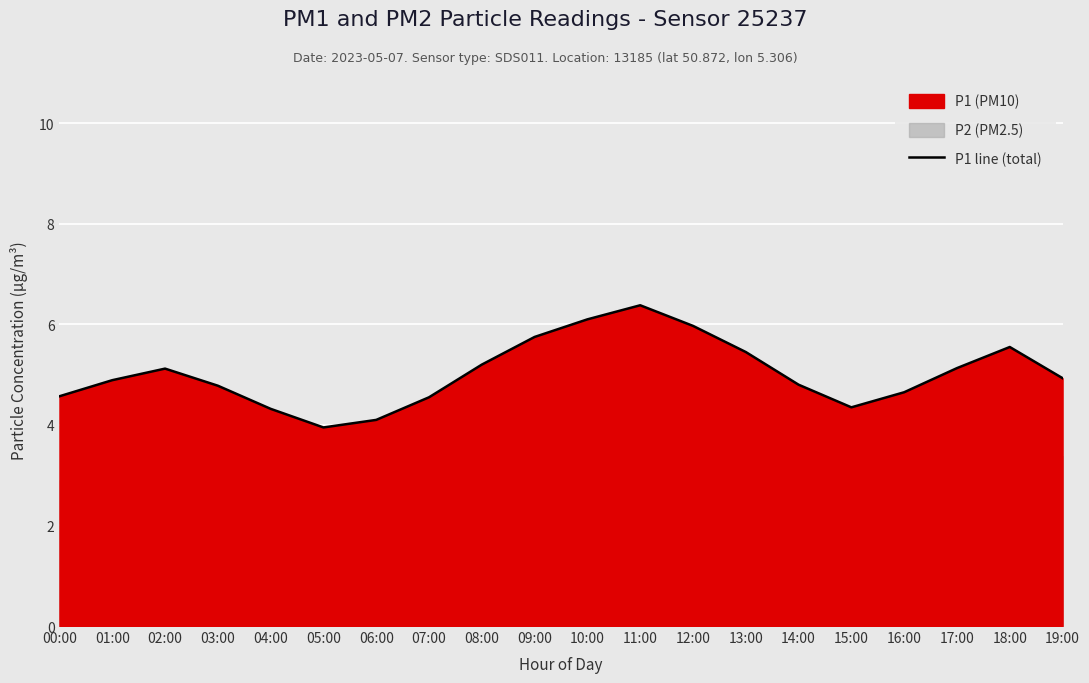

What is the sum of the values at 10:00 and 19:00?

11.0